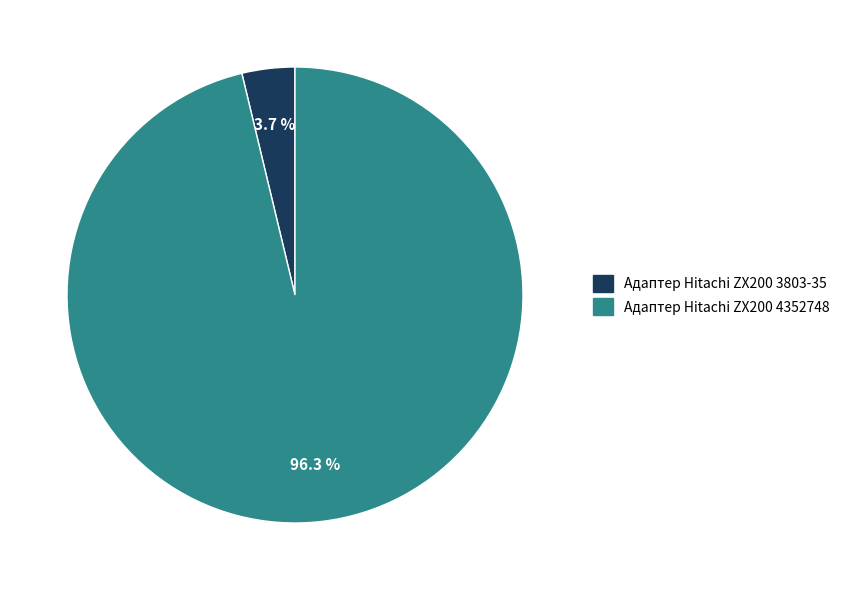

How much of the chart is everything except Адаптер Hitachi ZX200 4352748?

3.7%